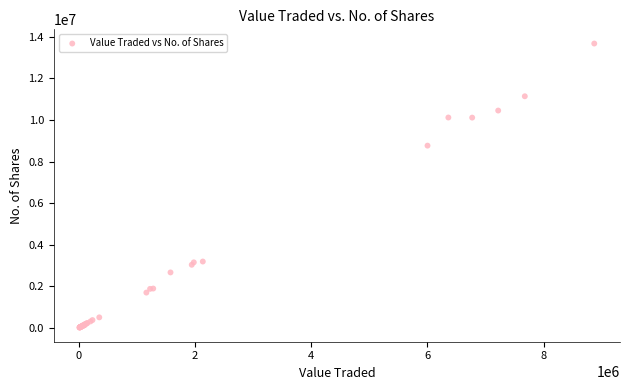

What Y value in the scatter plot is closest to 6846585?

8765419